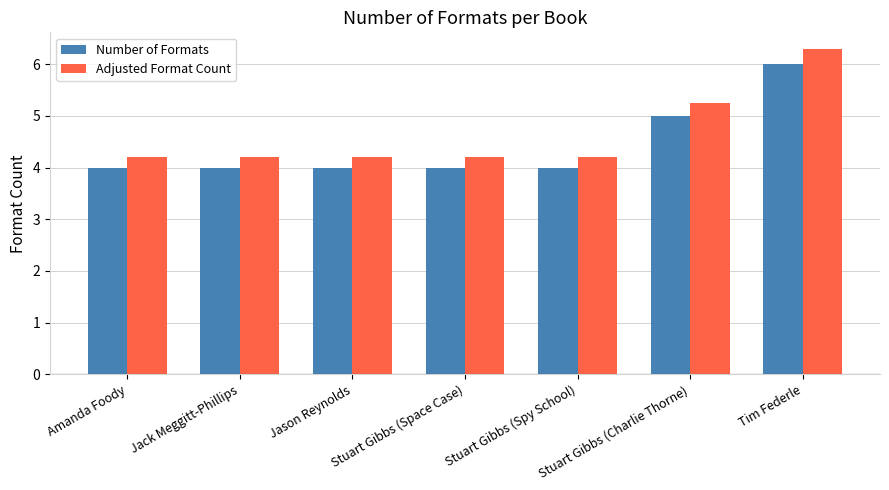

What is the minimum value shown in the chart?

4.0